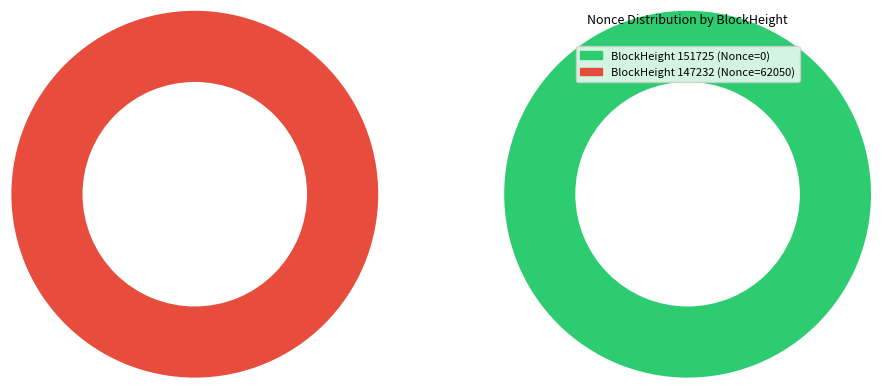

To the nearest percent, what is the difference between the largest and smallest slice percentages?

100%